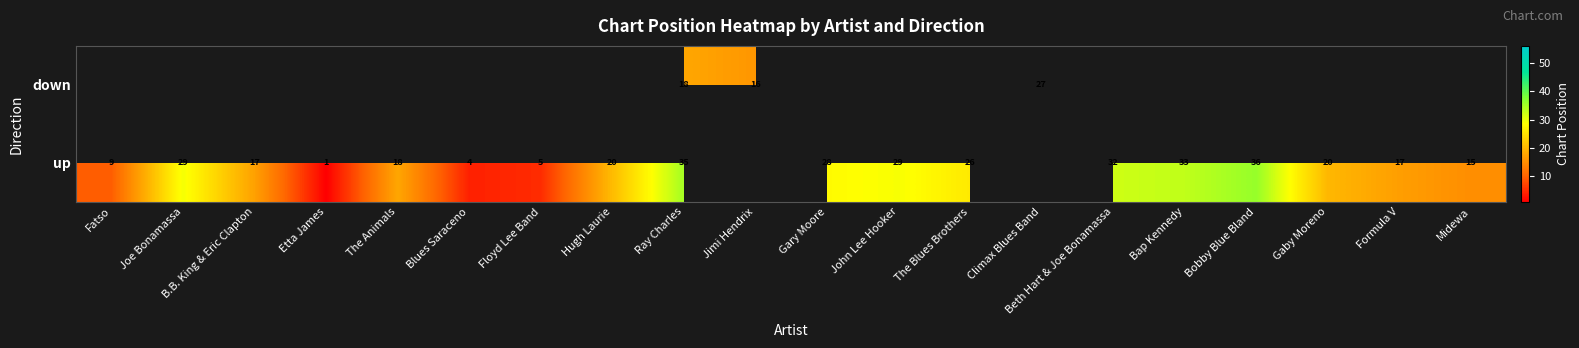

Is it true that up equals 5.8 at B.B. King & Eric Clapton?

False